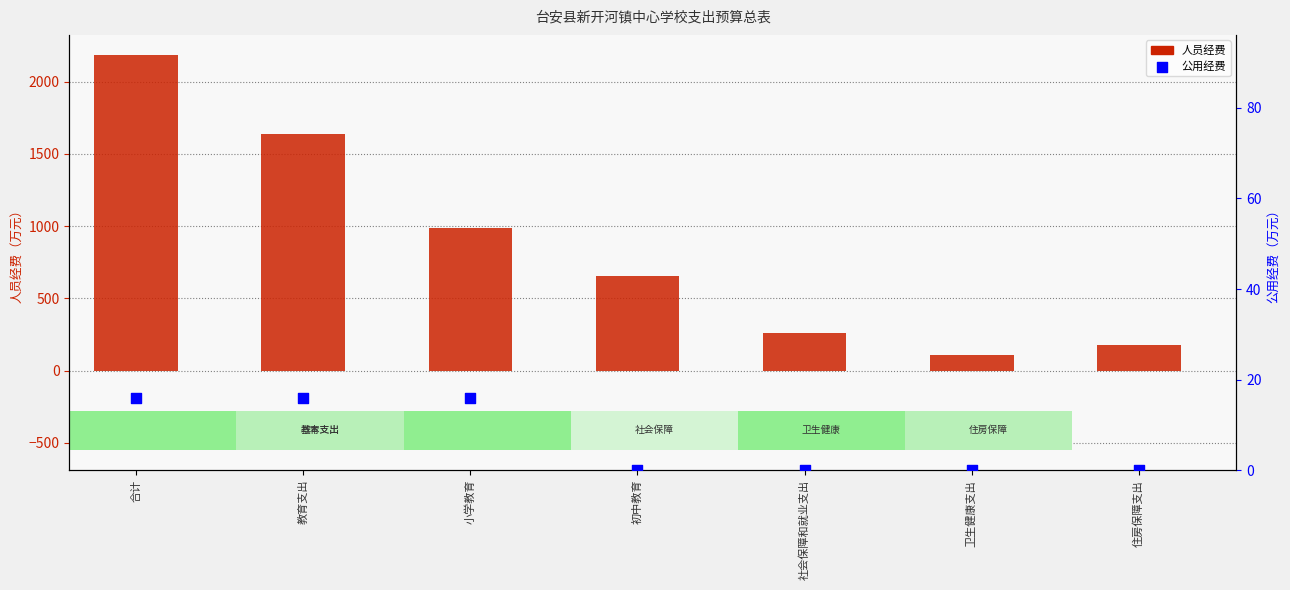

Which series has the largest total across all categories?

人员经费